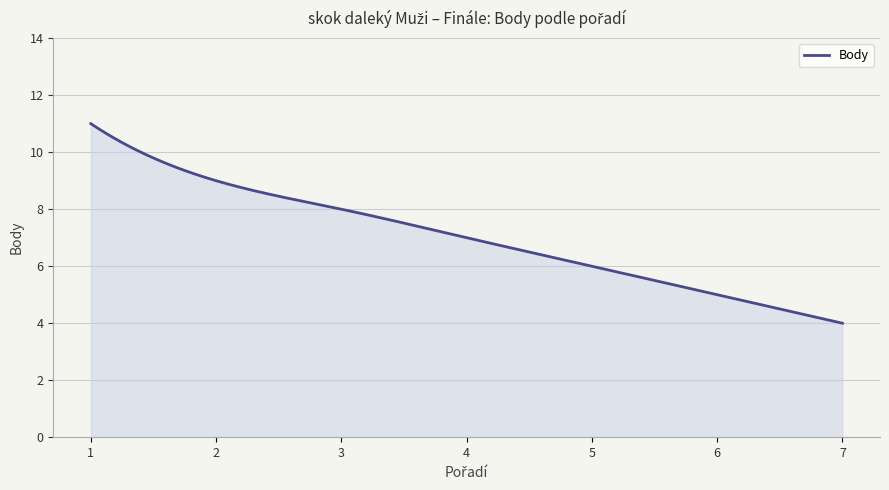

What is the greatest value displayed?

11.0